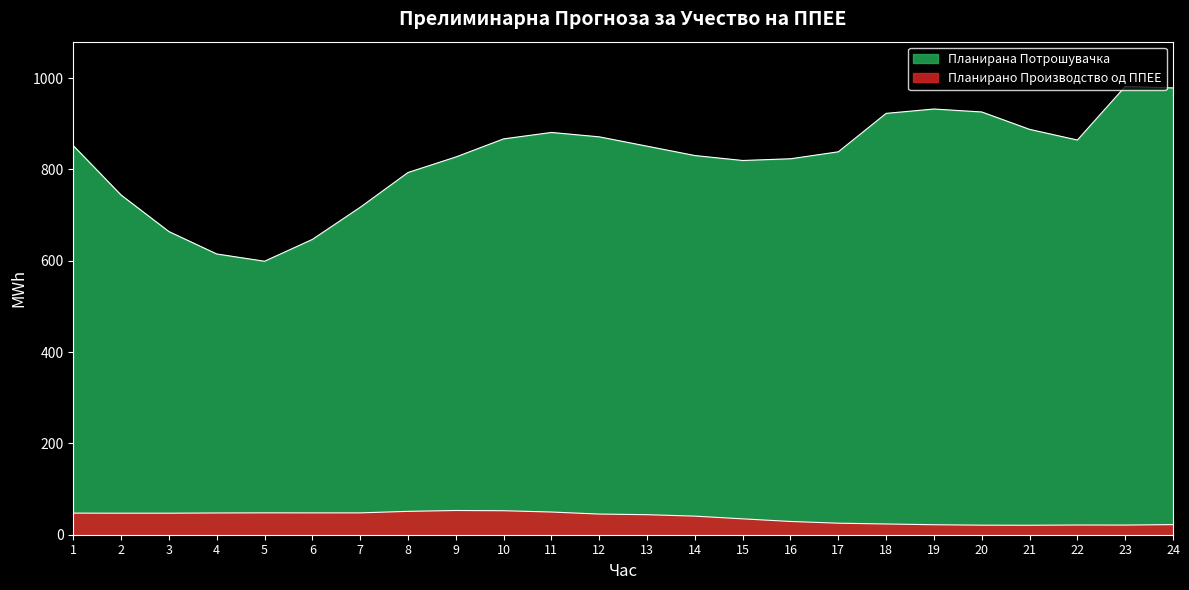

What is the sum of the Планирано Производство од ППЕЕ values at 16 and 3?

76.2